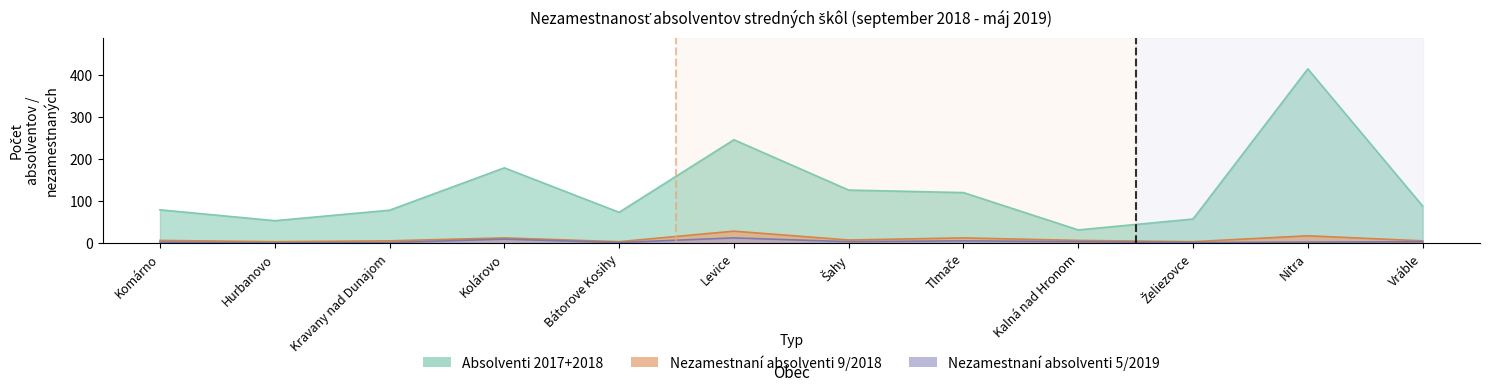

Which category has the lowest value in the Absolventi 2017+2018 series?

Kalná nad Hronom